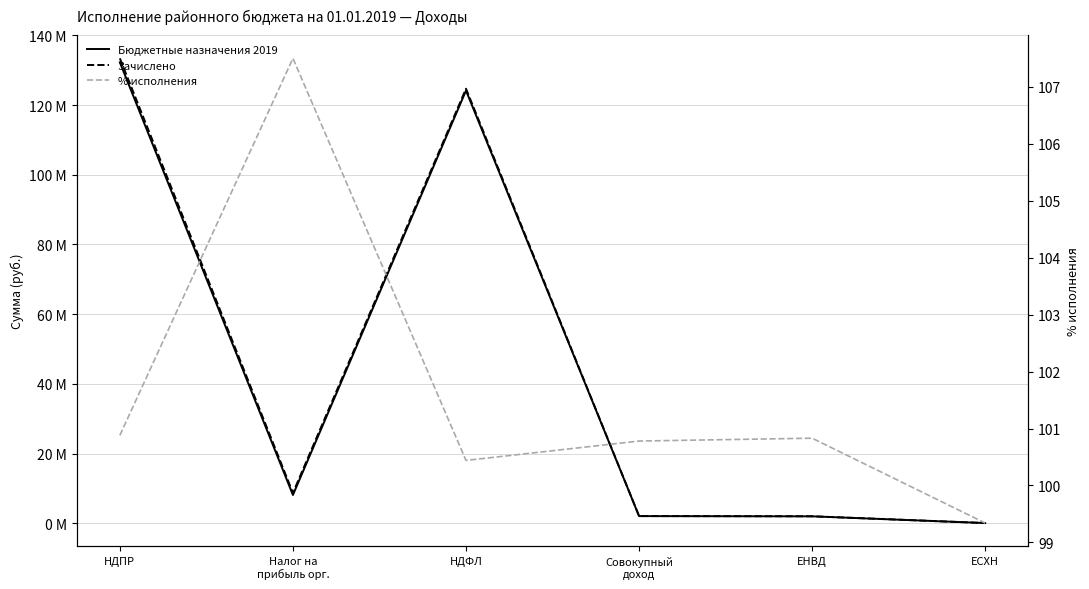

At НДПР, list the series in order from smallest to largest.

% исполнения, Бюджетные назначения 2019, Зачислено